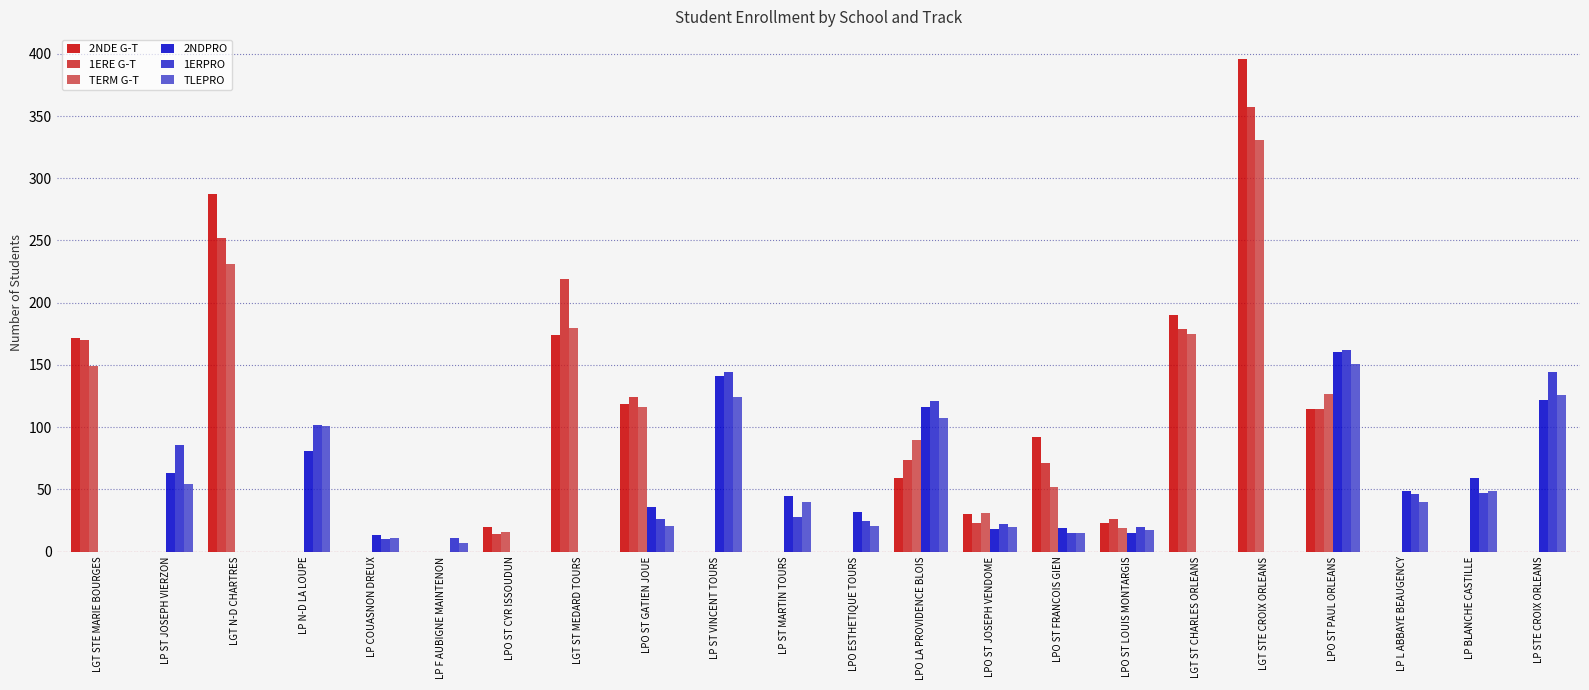

Is the value of 2NDPRO at LP BLANCHE CASTILLE greater than the value of 2NDE G-T at LP F AUBIGNE MAINTENON?

Yes